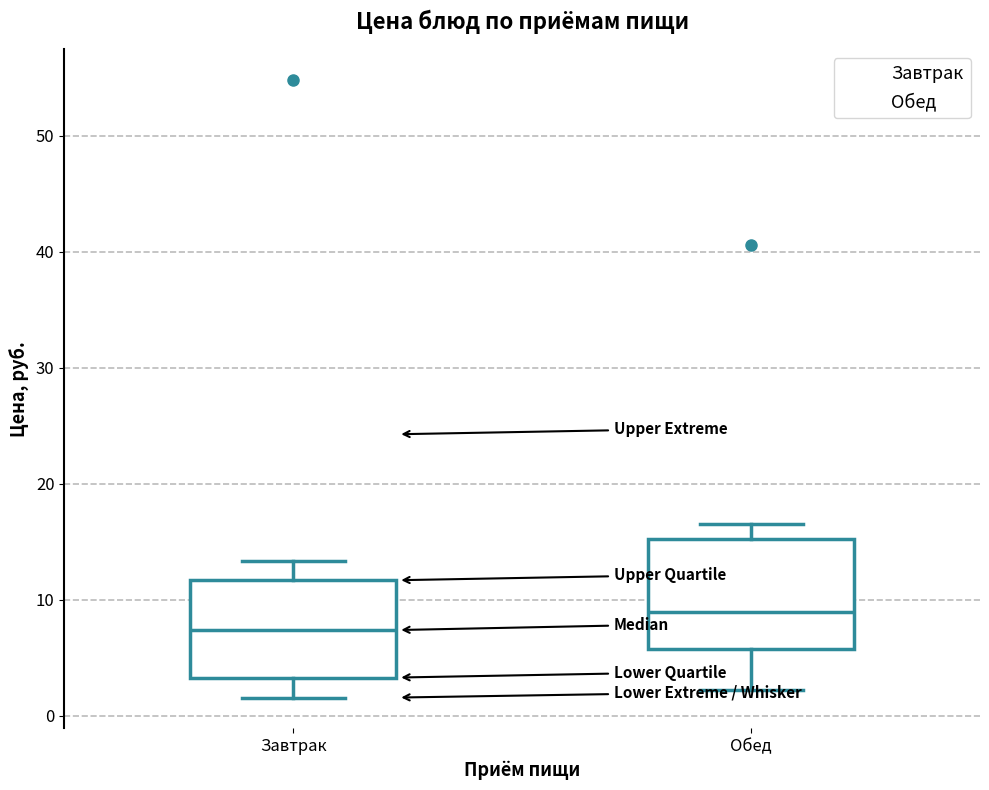

Reading left to right, read every box against the y-axis: the position of its median line, the range the box covers, and the ends of its whiskers. The values are not printed on the chart, so give them approximately, as read against the axis.

Завтрак: median 7, box 3 to 12, whiskers 2 to 13
Обед: median 9, box 6 to 15, whiskers 2 to 17